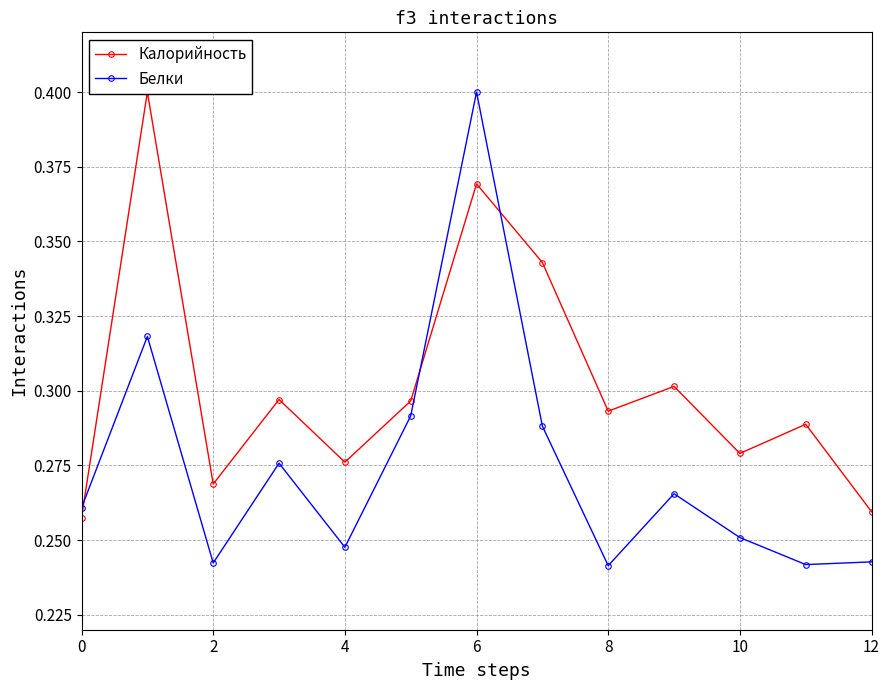

How many interior local peaks does the Белки series have?

4